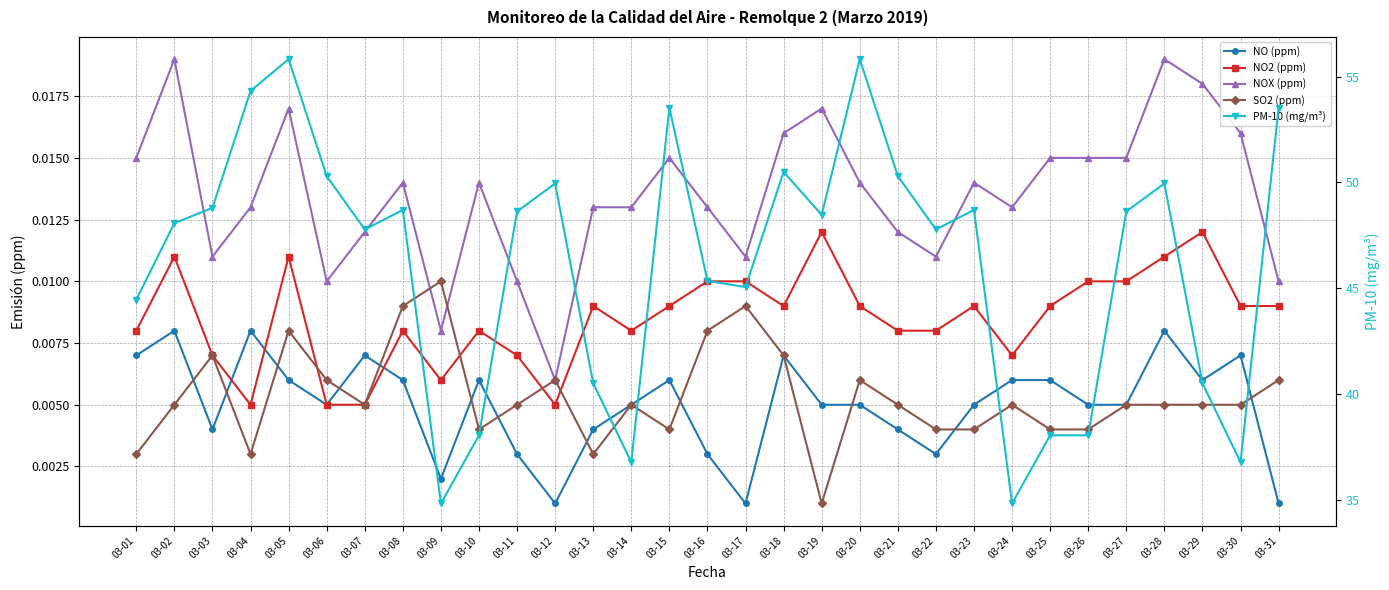

Is the value of NO (ppm) at 03-27 greater than the value of SO2 (ppm) at 03-17?

No